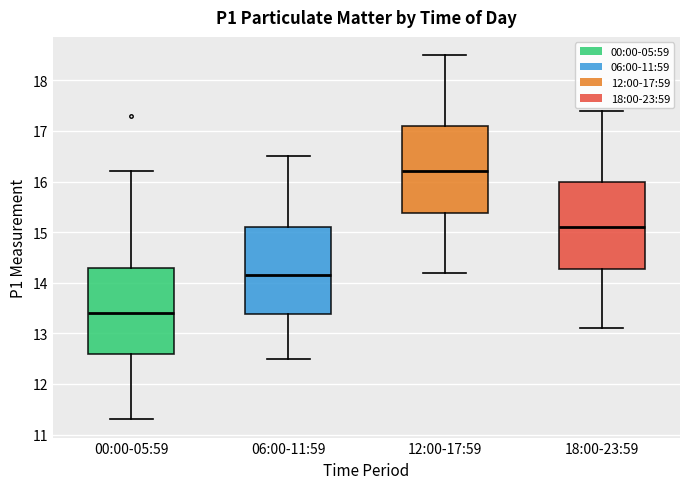

Which box's median line is the lowest?

00:00-05:59